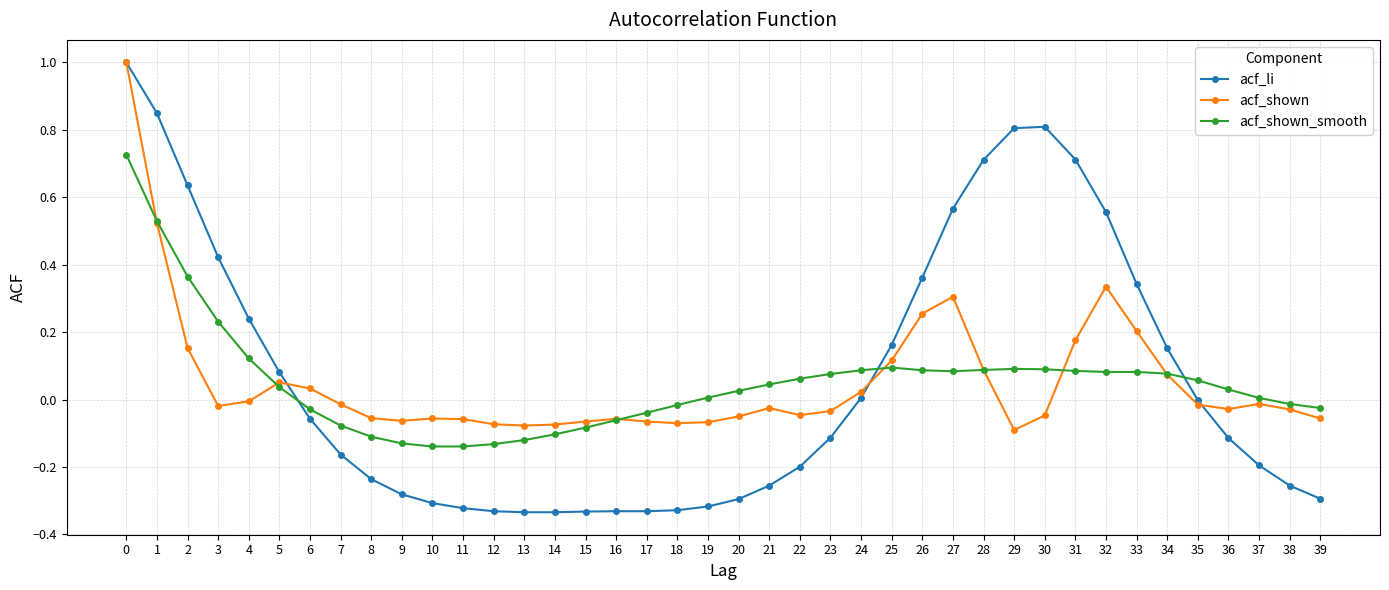

Count the number of data series in this chart.

3